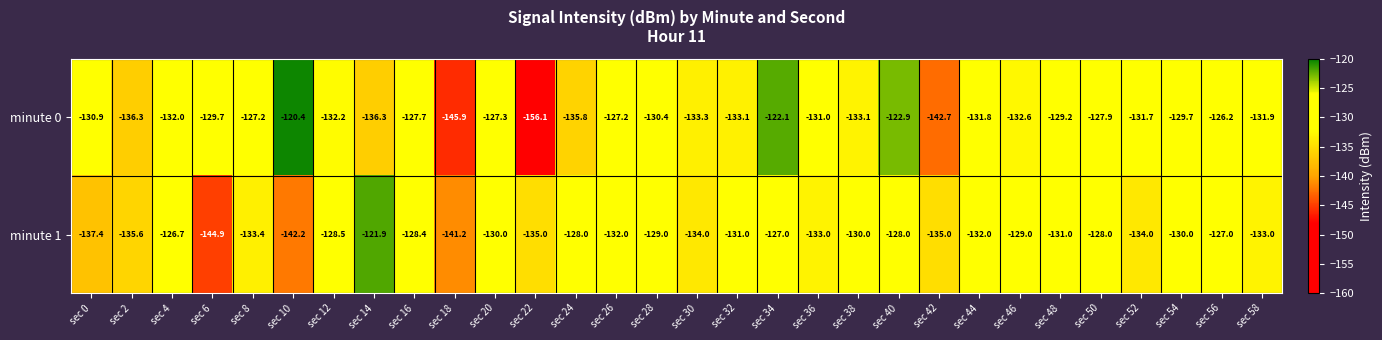

How many data points in minute 1 are less than -131?

14